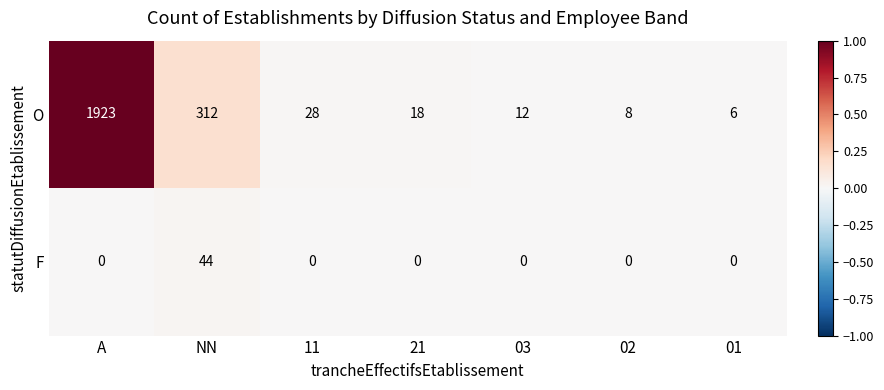

Is the value of O at A greater than the value of F at 21?

Yes